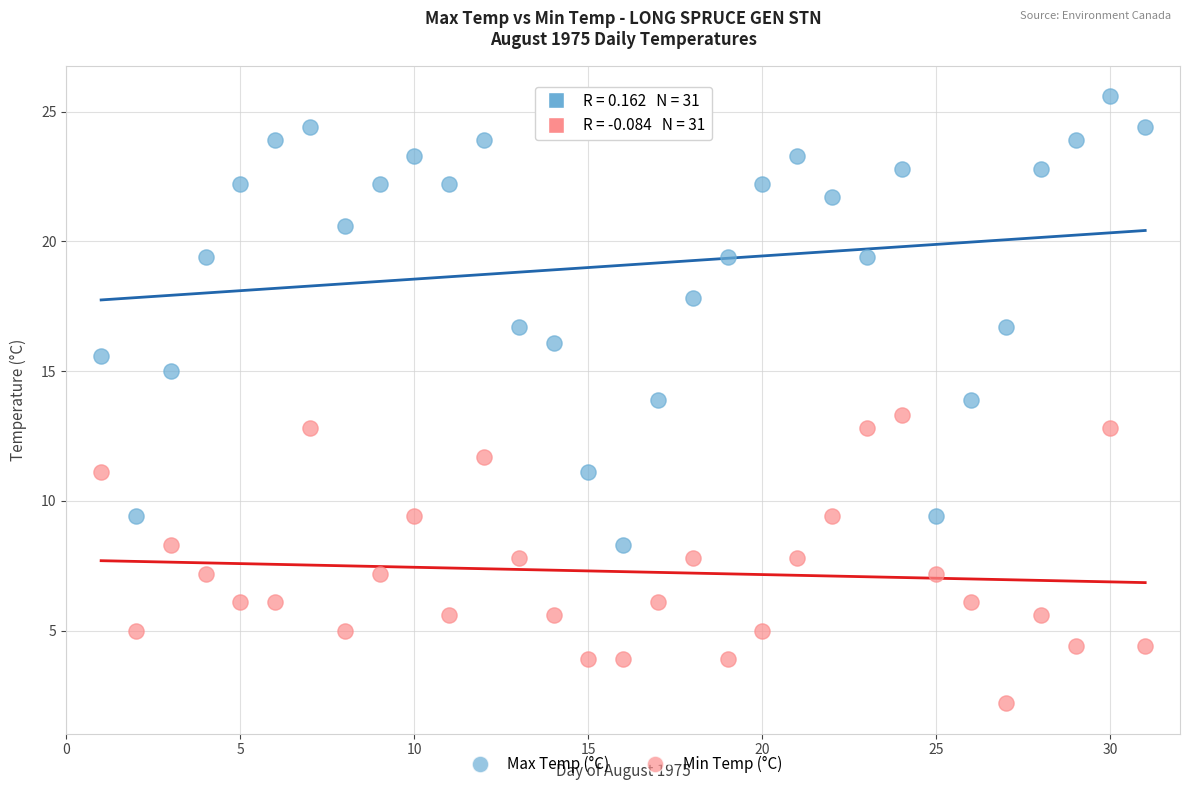

Which series has the largest Y range (max minus min)?

Max Temp (°C)